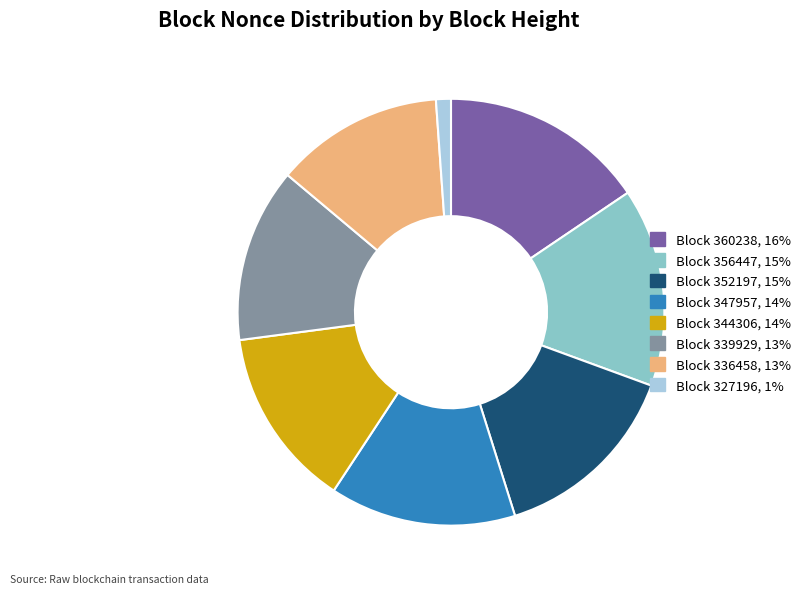

How many segments does this pie chart have?

8